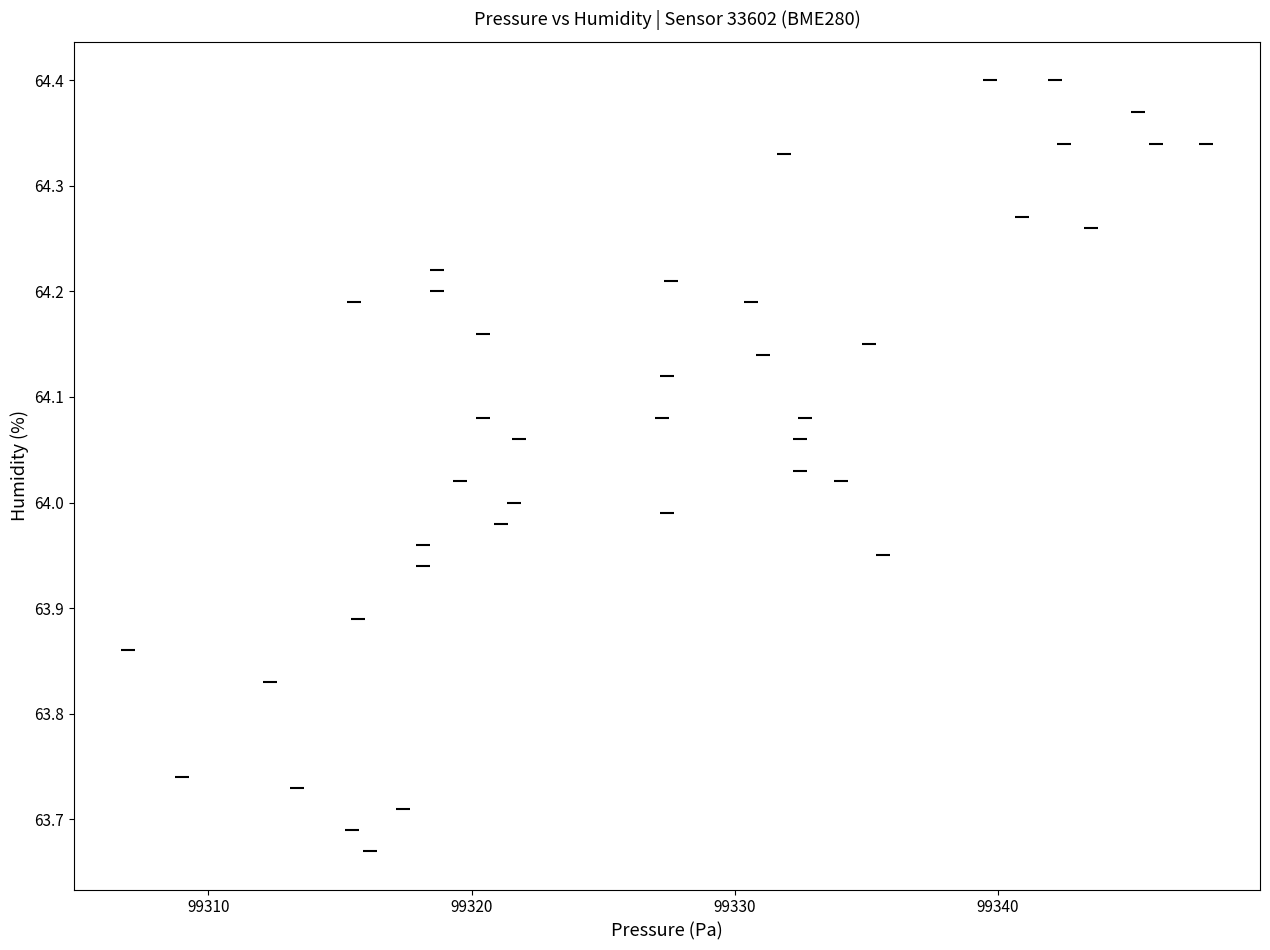

What is the range of X values (max minus min)?

41.0